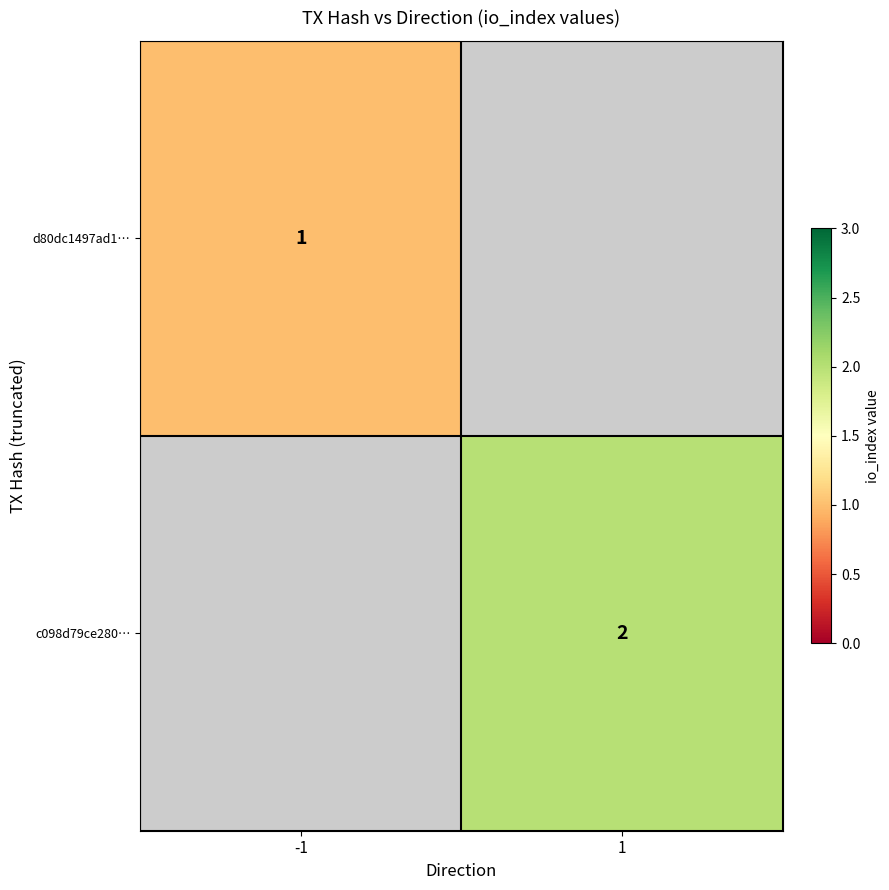

At how many categories does at least one series exceed 1?

1